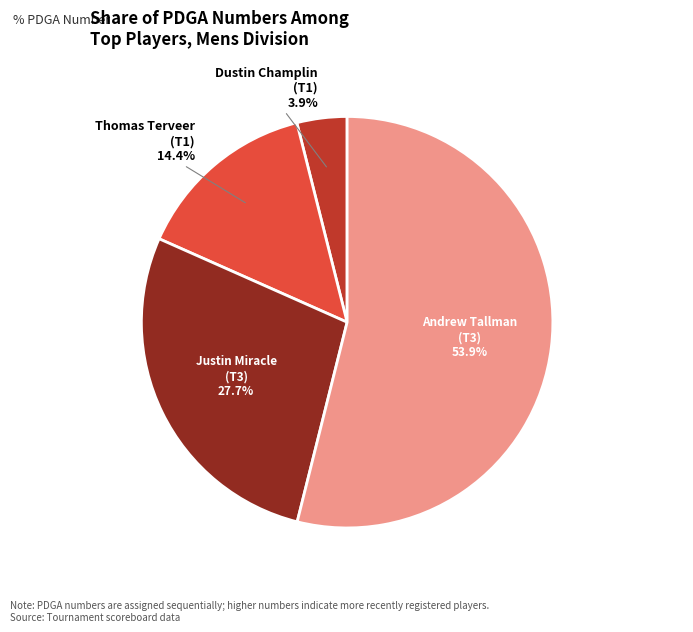

Is it true that Justin Miracle (T3) is 28% of the pie?

True